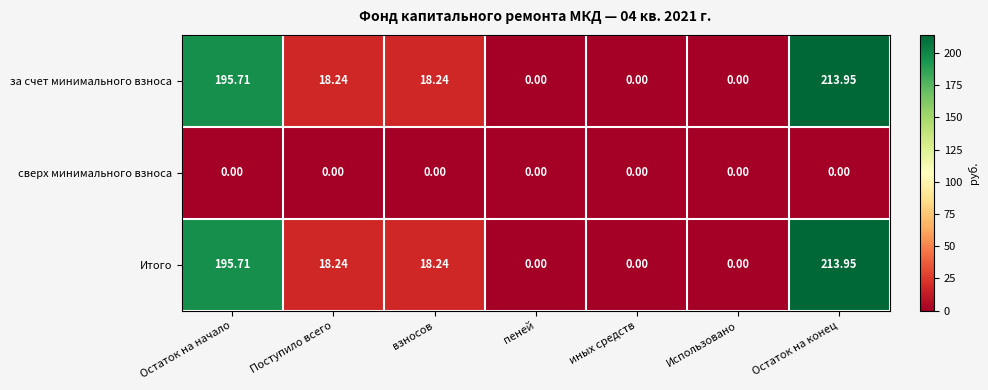

At which label does Итого first exceed 18?

Остаток на начало